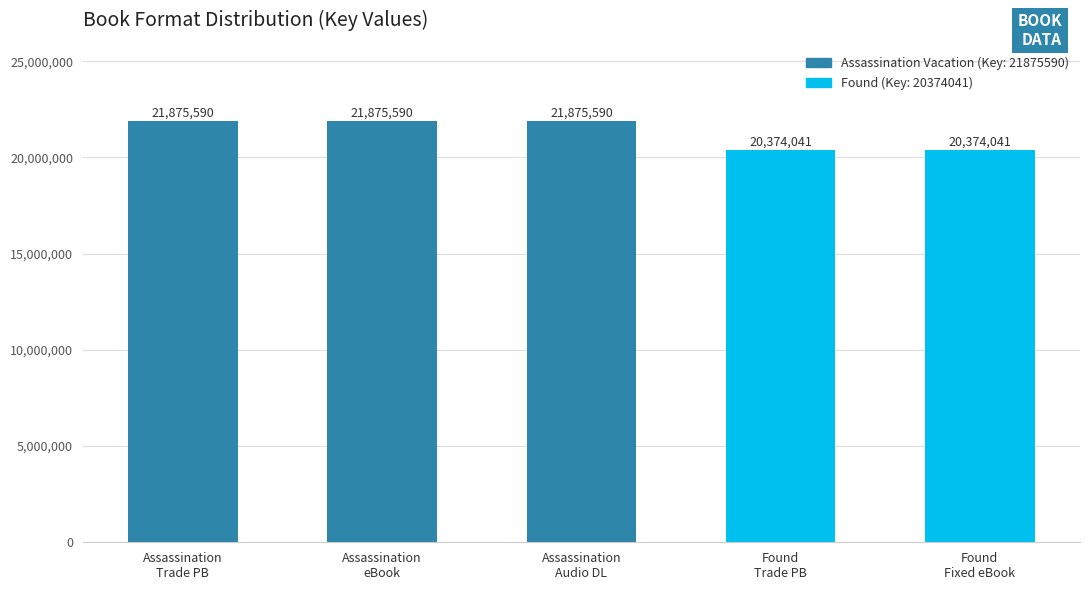

What is the minimum value shown in the chart?

20374041